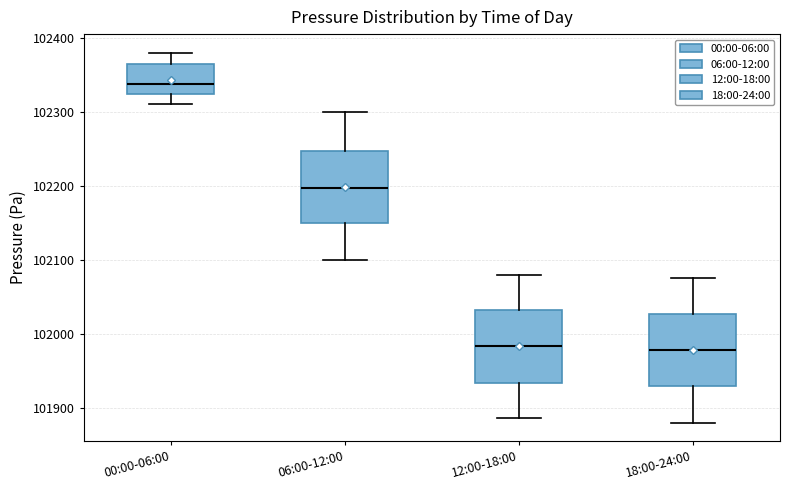

Reading left to right, transcribe this box plot: for each box, give where its median line is, the range the box spans, and where its two whiskers end, as read against the y-axis. The values are not printed on the chart, so give them approximately, as read against the axis.

00:00-06:00: median 102340, box 102320 to 102370, whiskers 102310 to 102380
06:00-12:00: median 102200, box 102150 to 102250, whiskers 102100 to 102300
12:00-18:00: median 101980, box 101930 to 102030, whiskers 101890 to 102080
18:00-24:00: median 101980, box 101930 to 102030, whiskers 101880 to 102080